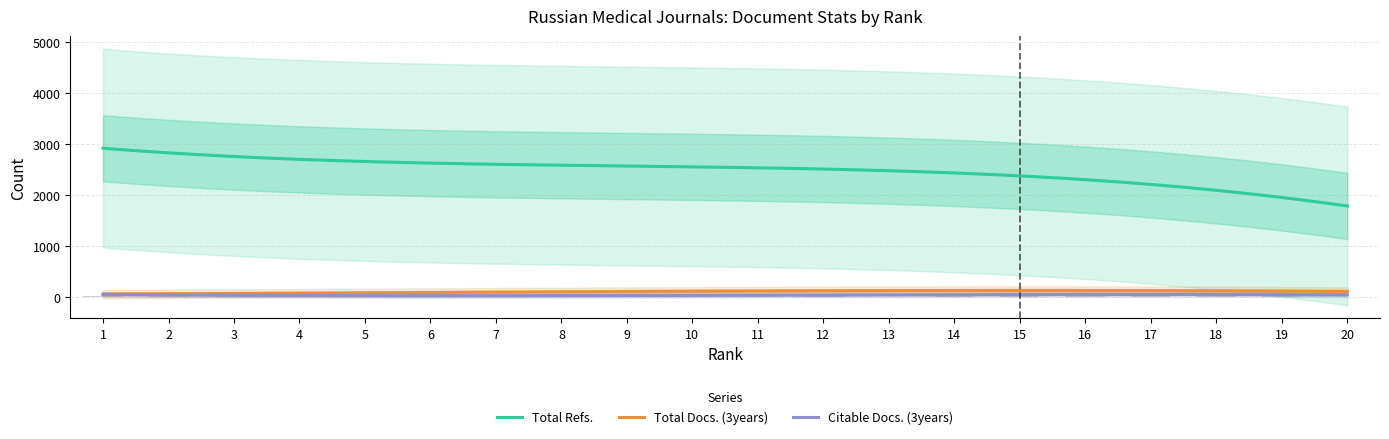

Does the chart contain any negative values?

No